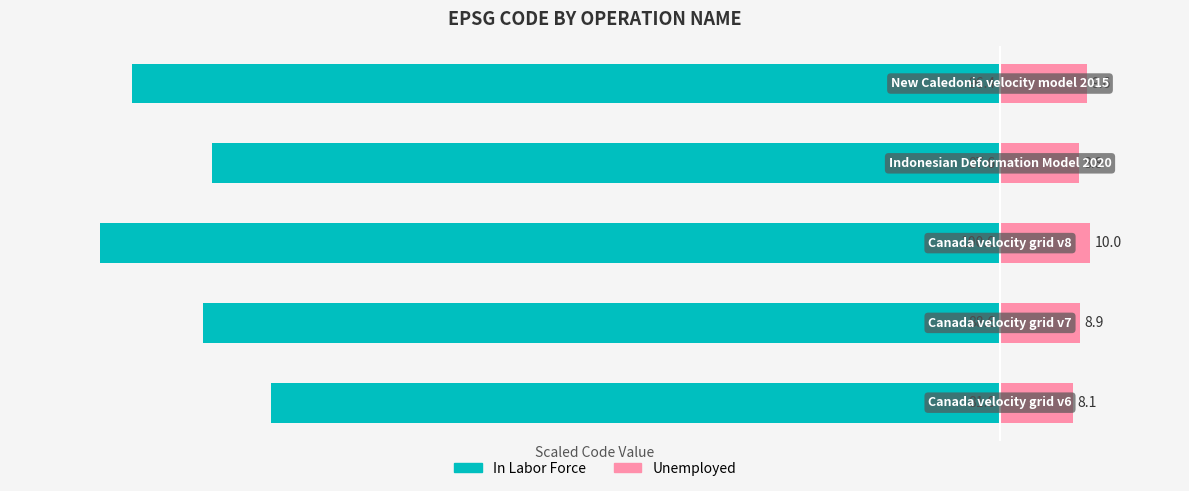

What are all the series names shown in the legend?

In Labor Force, Unemployed